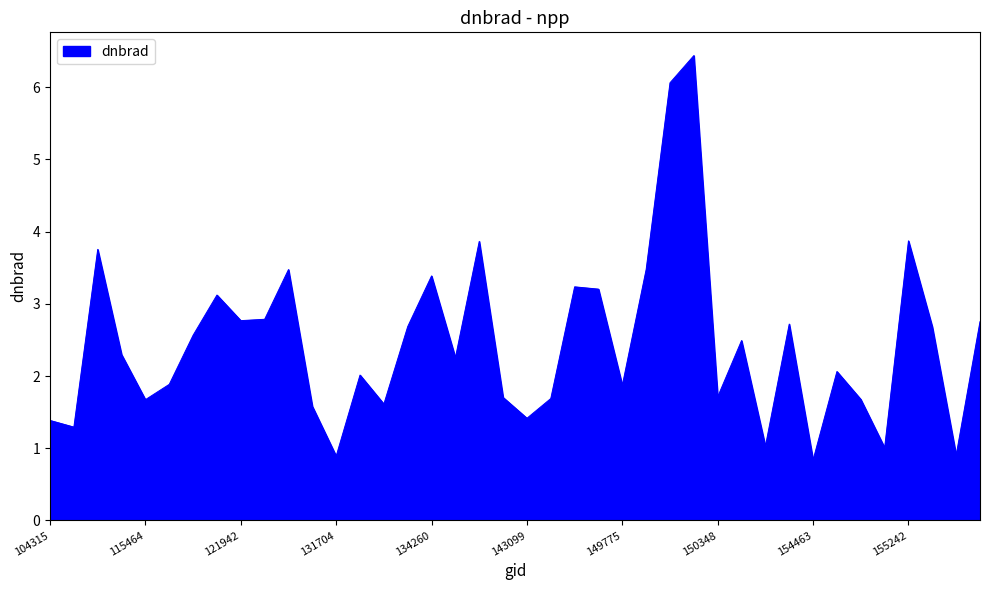

What is the difference between the maximum and minimum values?

5.6